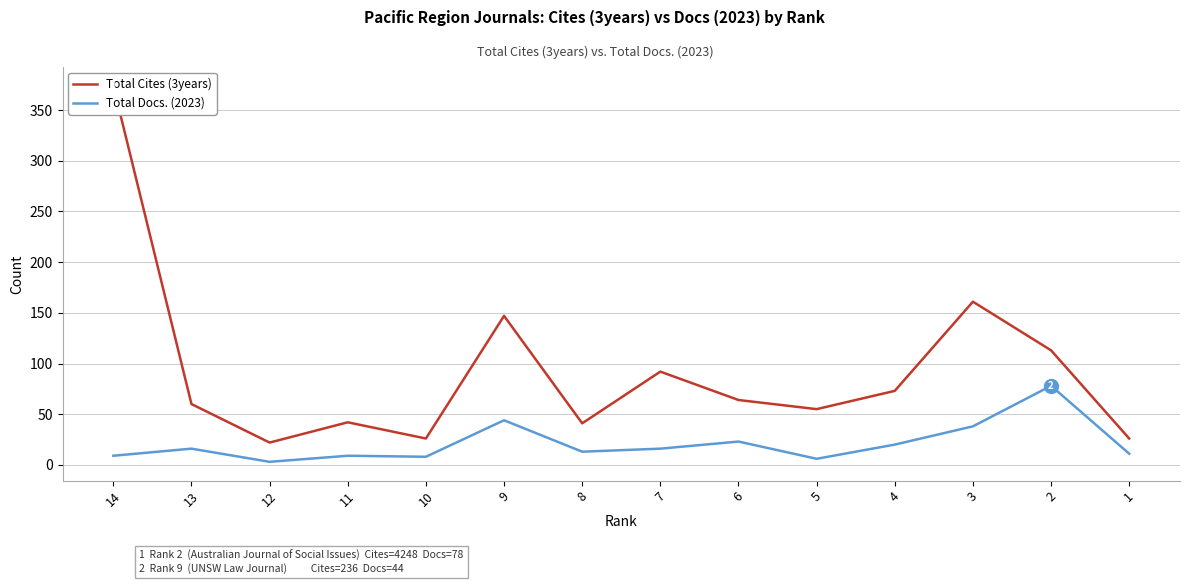

What is the difference between the Total Docs. (2023) values at 10 and 11?

1